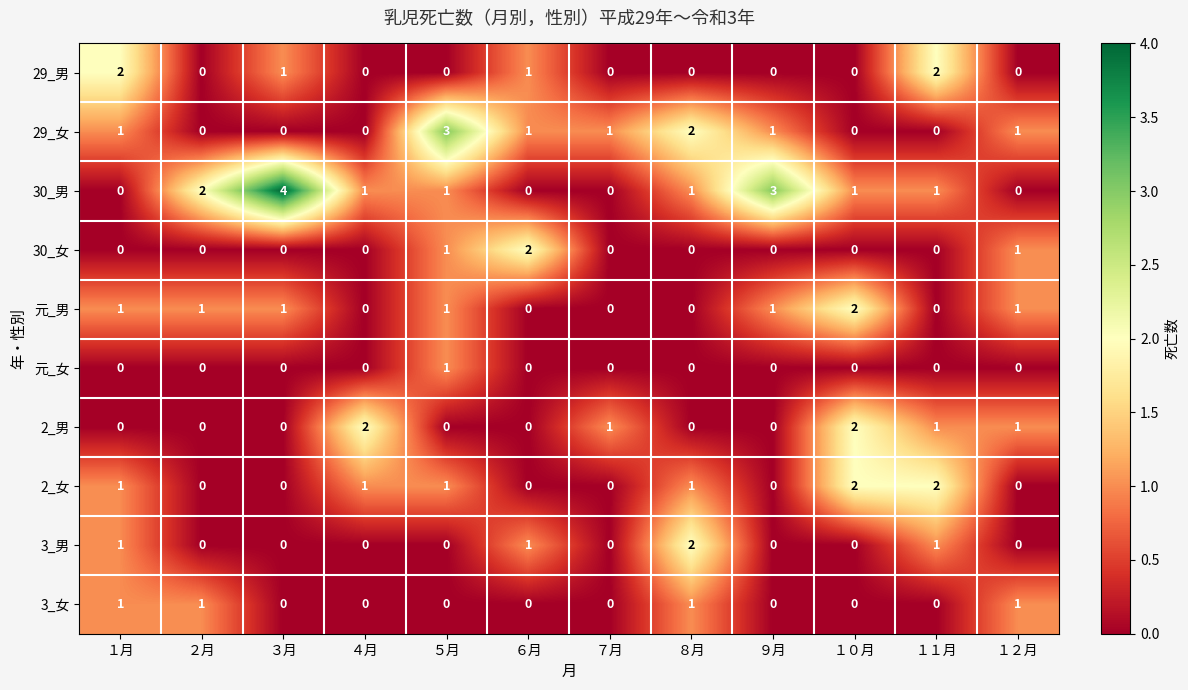

What is the total value across all series at ９月?

5